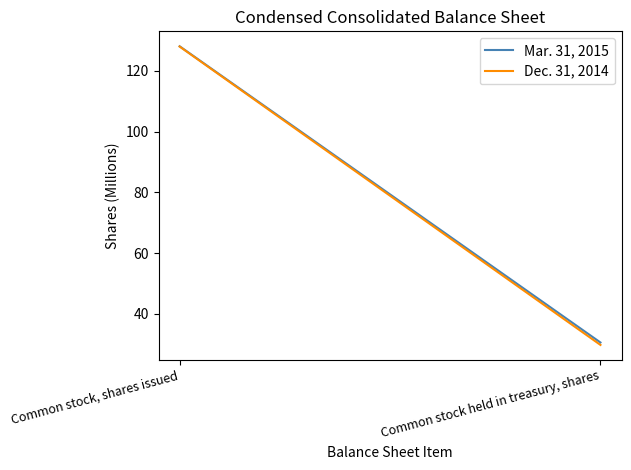

True or false: Dec. 31, 2014 has a value of 41.4 at Common stock held in treasury, shares.

False